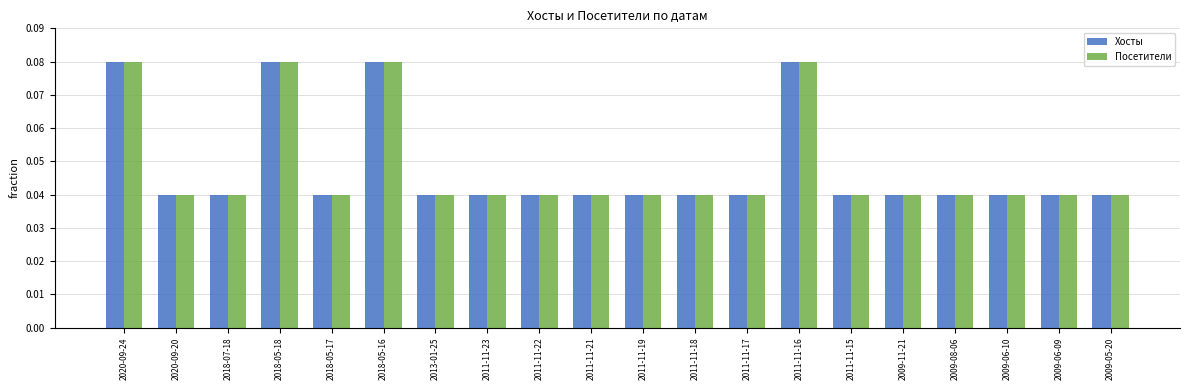

How many Хосты values are between 0 and 1?

20